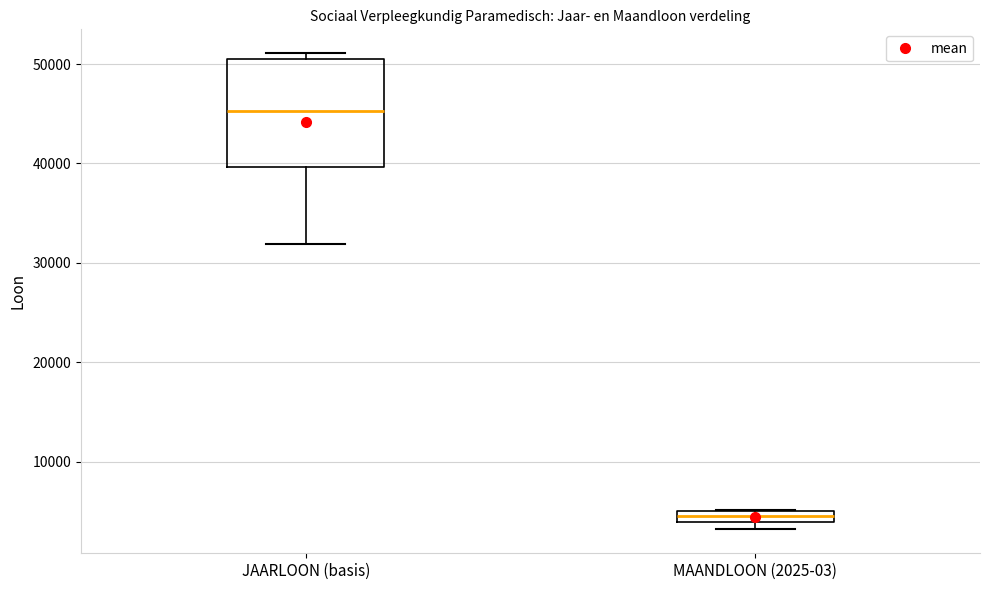

Where is the lower edge of the box for MAANDLOON (2025-03) on the y-axis? The values are not printed on the chart, so give them approximately, as read against the axis.

4000